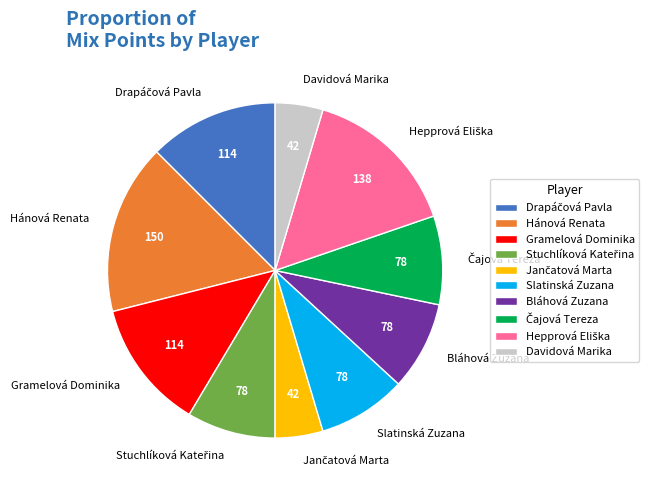

Between Hánová Renata and Slatinská Zuzana, which is larger?

Hánová Renata